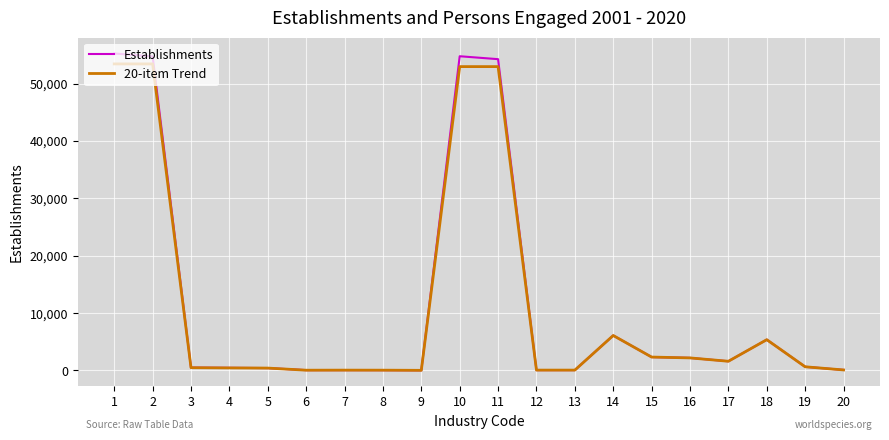

Which series changed the most between 7 and 18?

Establishments